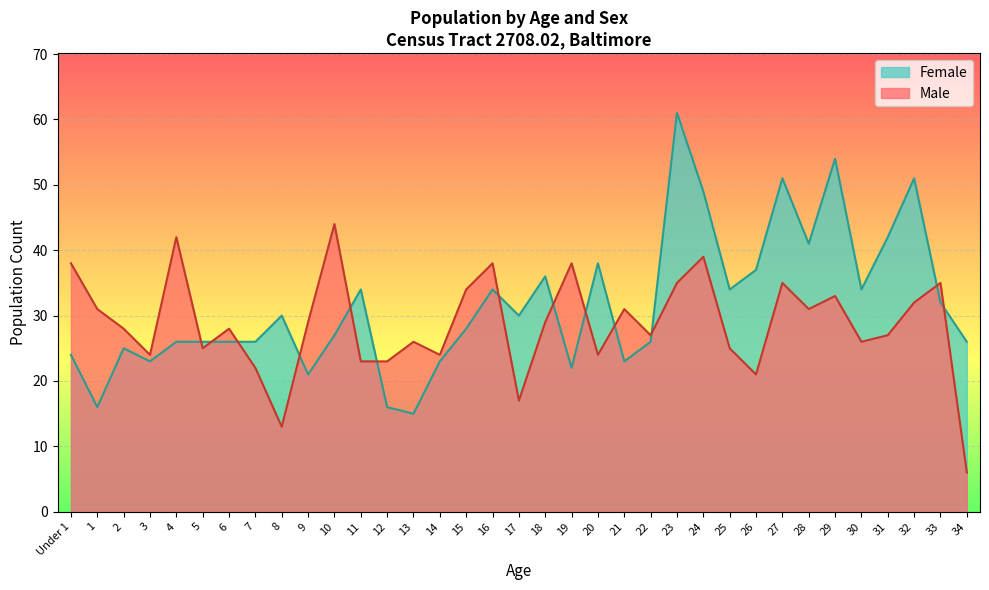

What is the sum of all Male values?

1003